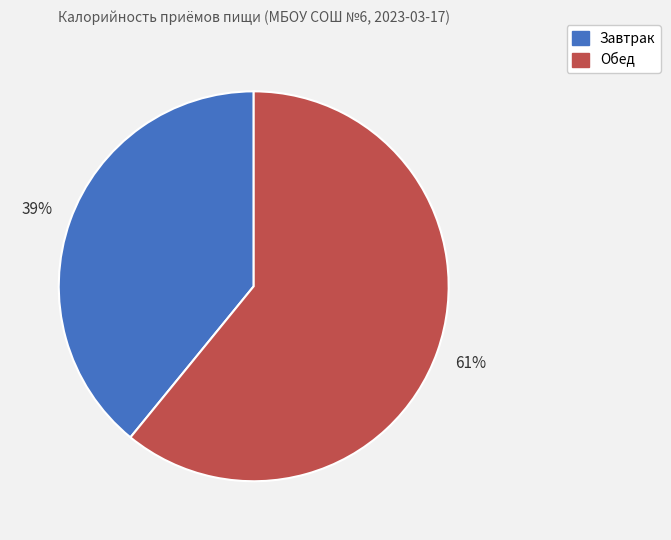

Approximately how many times larger is the value at Завтрак compared to Обед?

0.6